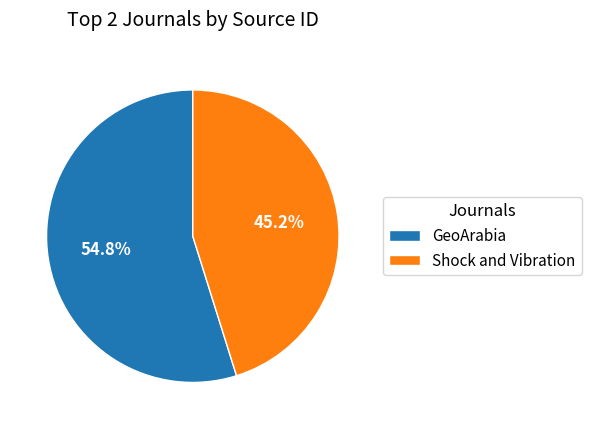

Rank the categories by value from highest to lowest.

GeoArabia, Shock and Vibration